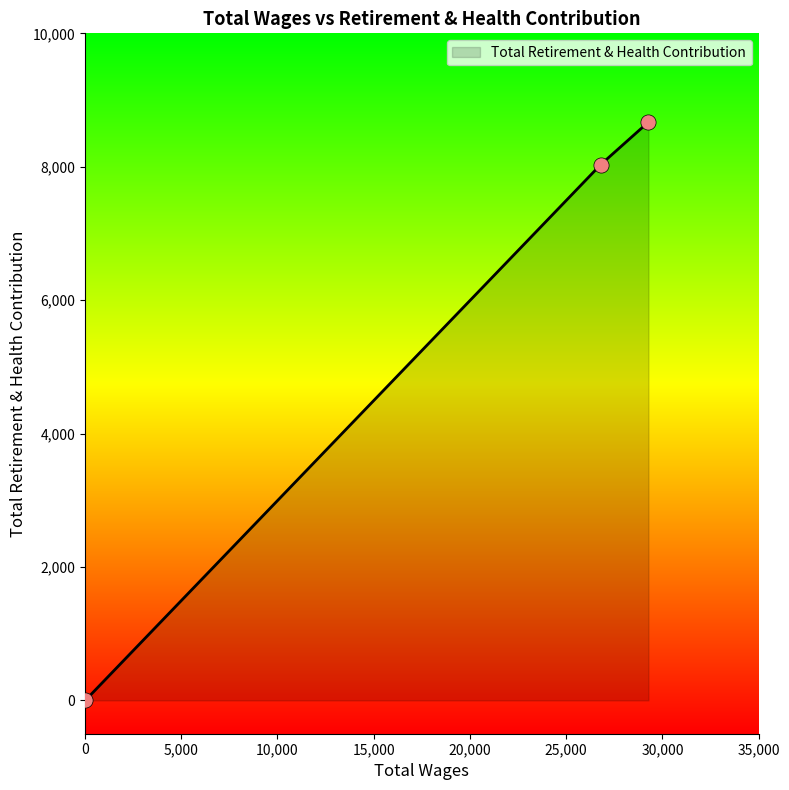

What is the sum of all values?

16703